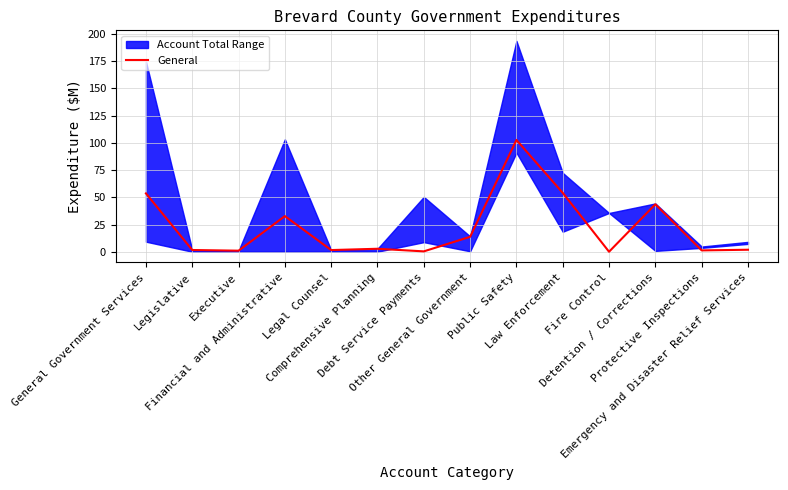

At which label is the value closest to 51?

General Government Services